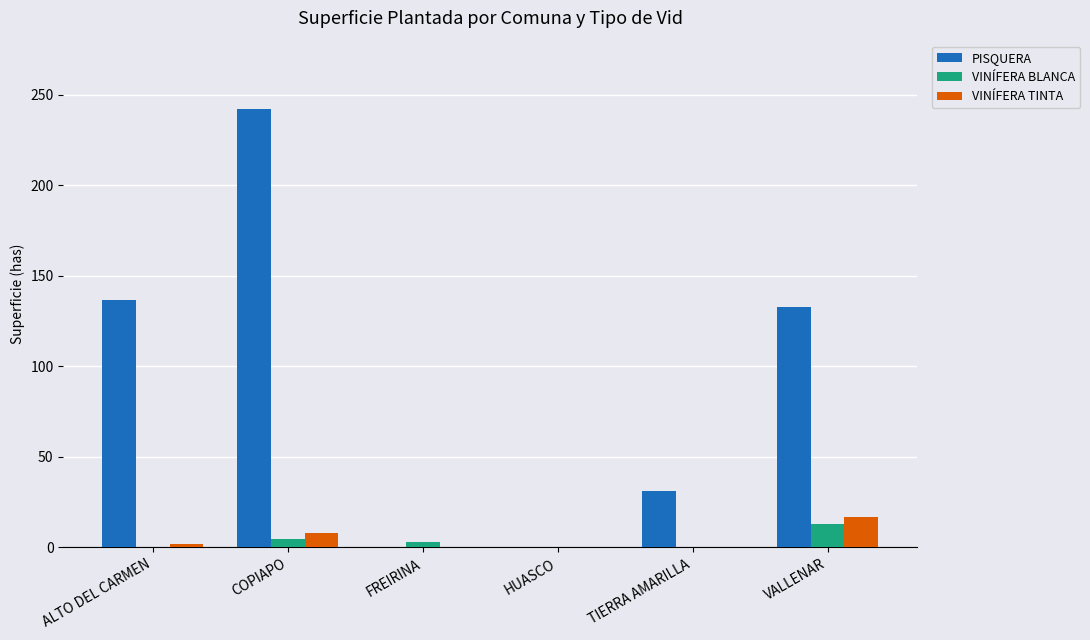

What is the difference between the PISQUERA values at HUASCO and TIERRA AMARILLA?

31.2